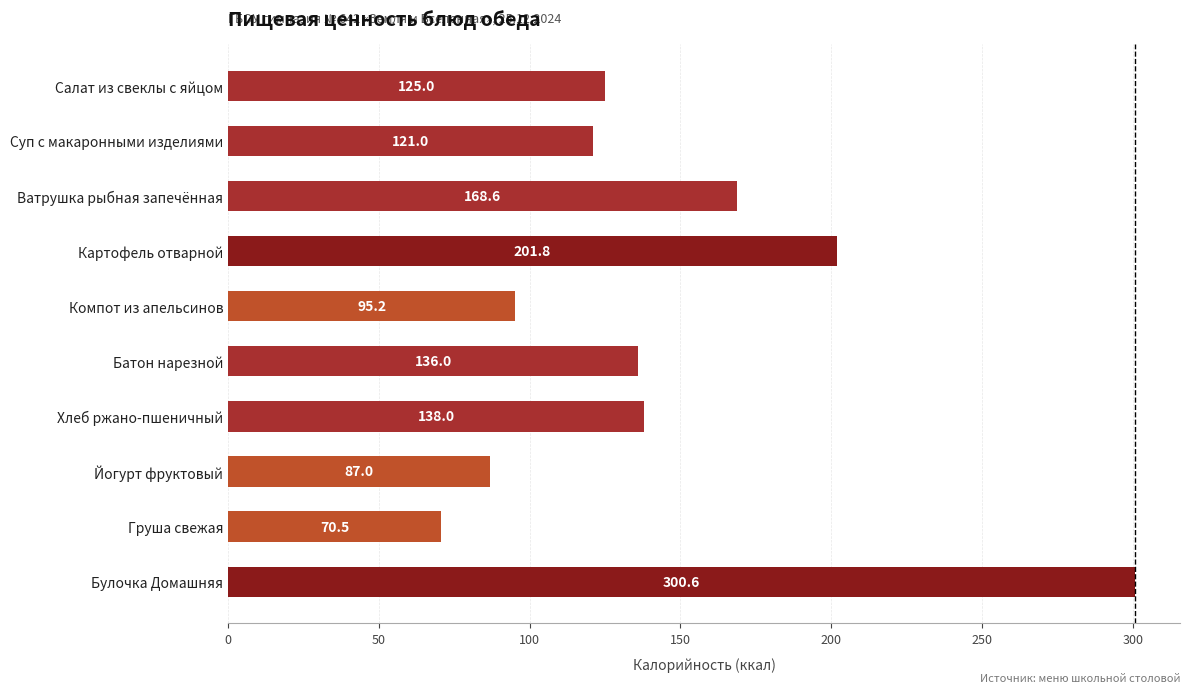

What is the difference between the maximum and minimum values?

230.1